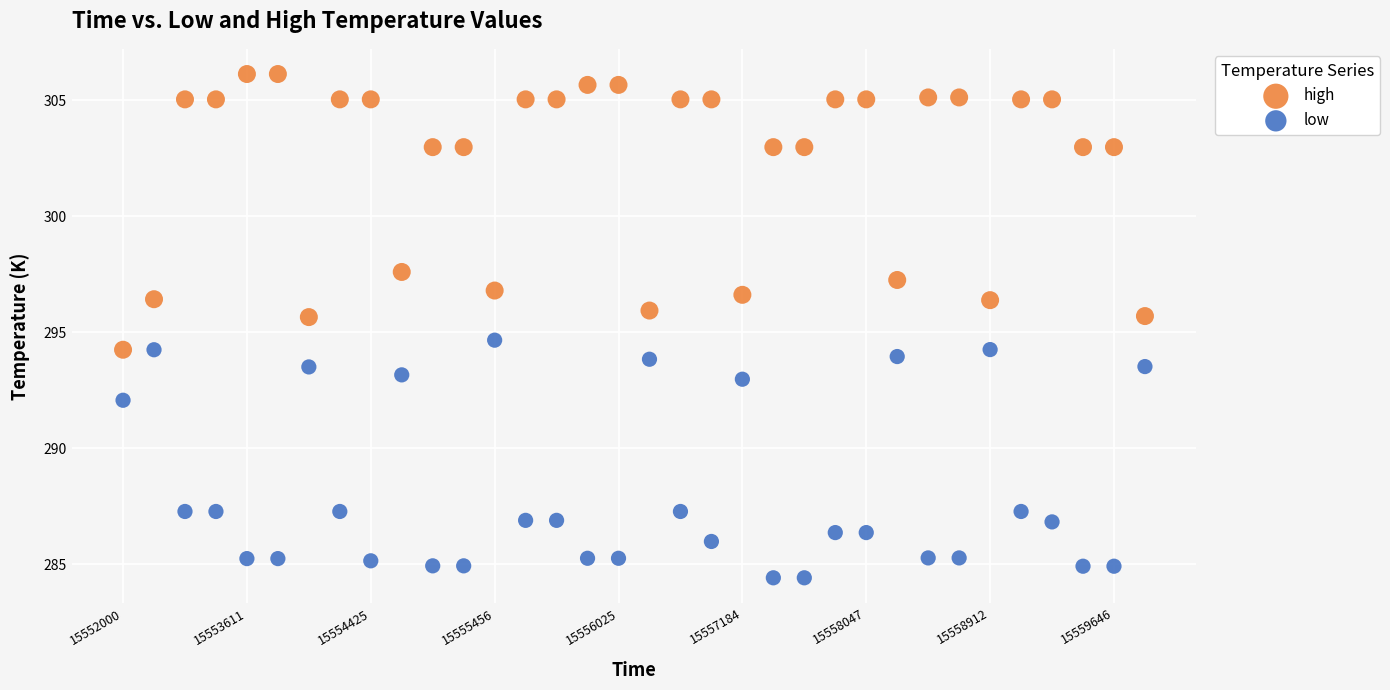

Which series reaches the minimum Y coordinate?

low